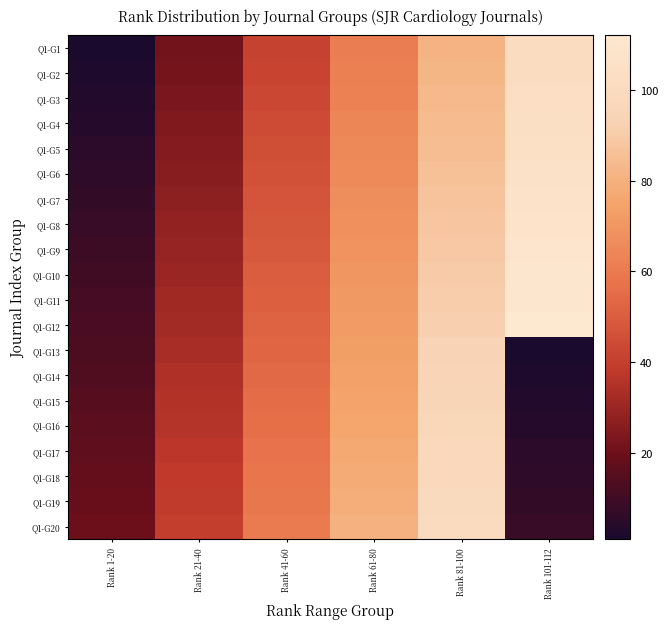

What is the total value across all series at Rank 1-20?

210